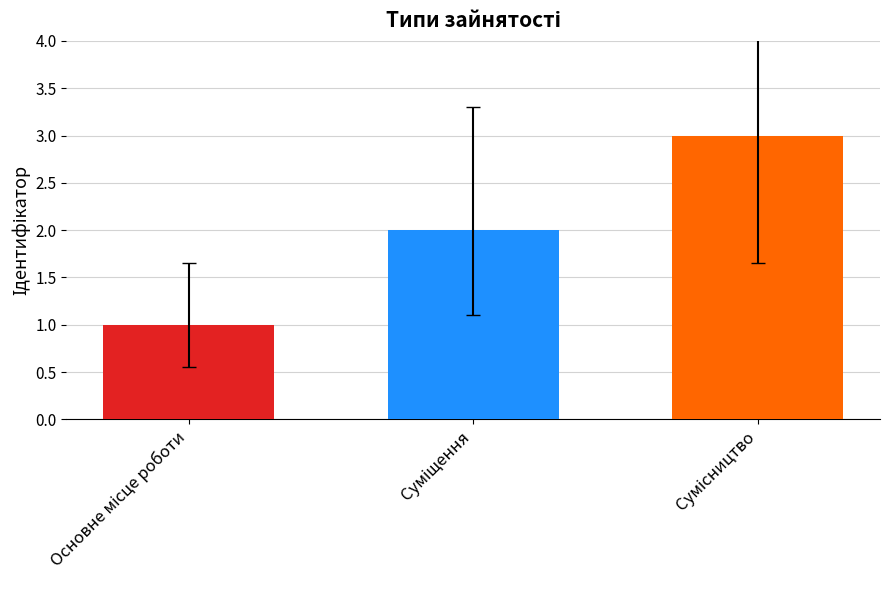

What is the maximum value shown in the chart?

3